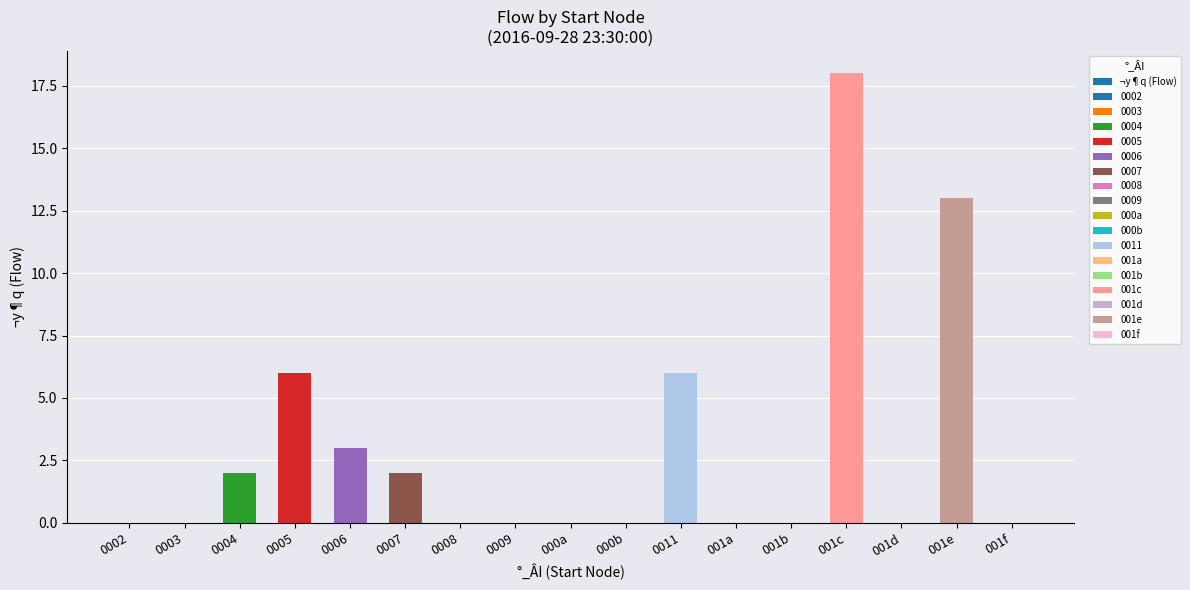

True or false: the data shows 0 at 001d.

True